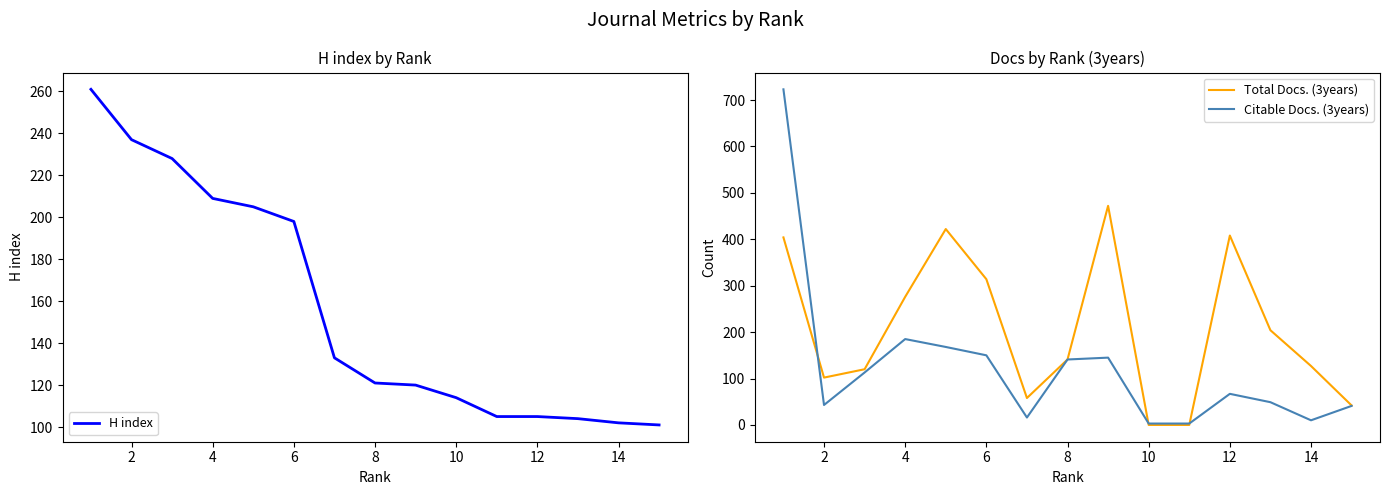

What is the maximum value for H index?

261